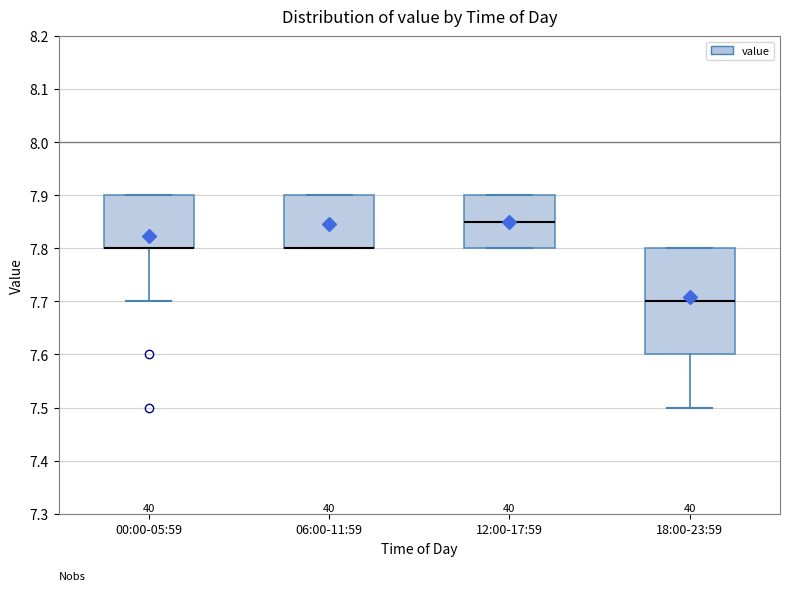

Reading left to right, read every box against the y-axis: the position of its median line, the range the box covers, and the ends of its whiskers. The values are not printed on the chart, so give them approximately, as read against the axis.

00:00-05:59: median 7.80 (drawn on the box's lower edge), box 7.80 to 7.90, whiskers 7.70 to 7.90
06:00-11:59: median 7.80 (drawn on the box's lower edge), box 7.80 to 7.90, whiskers 7.80 to 7.90
12:00-17:59: median 7.85, box 7.80 to 7.90, whiskers 7.80 to 7.90
18:00-23:59: median 7.70, box 7.60 to 7.80, whiskers 7.50 to 7.80